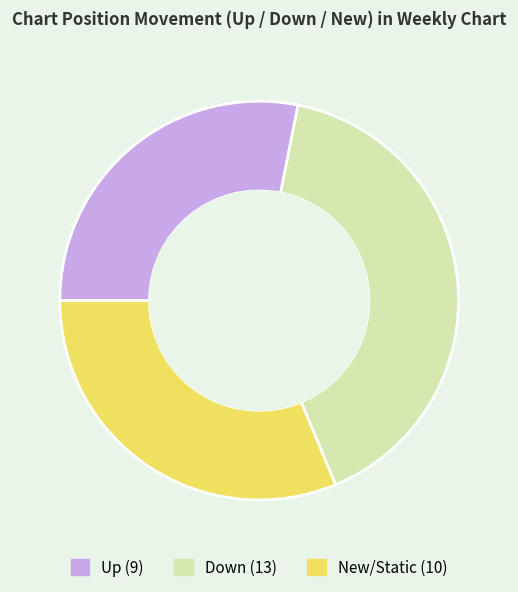

Is there a majority slice in this chart?

No